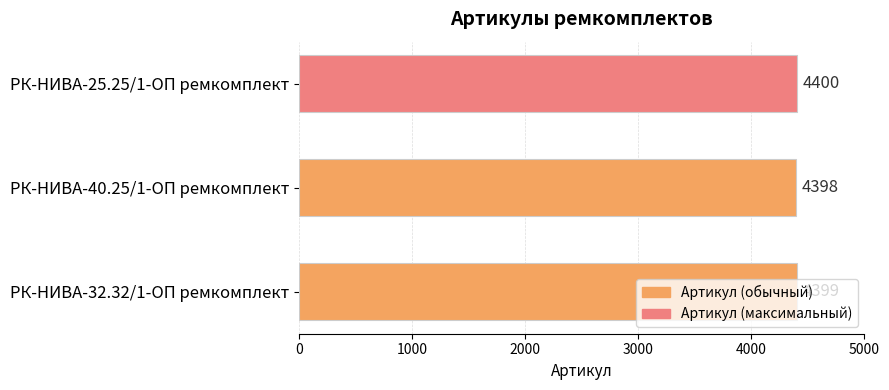

What is the average value?

4399